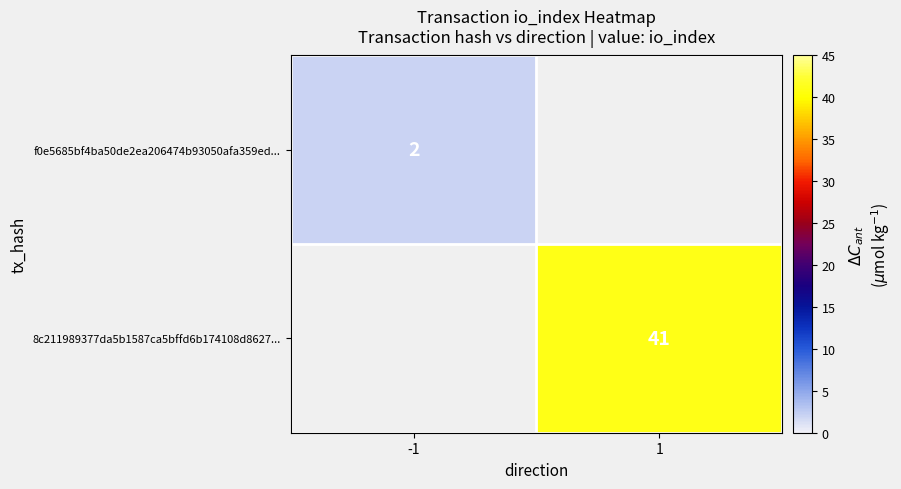

Is it true that f0e5685bf4ba50de2ea206474b93050afa359ed... equals 2 at -1?

True